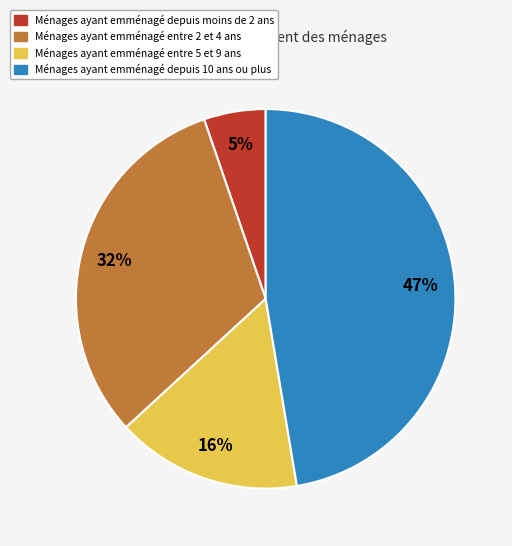

Which has a higher value, Ménages ayant emménagé depuis moins de 2 ans or Ménages ayant emménagé depuis 10 ans ou plus?

Ménages ayant emménagé depuis 10 ans ou plus